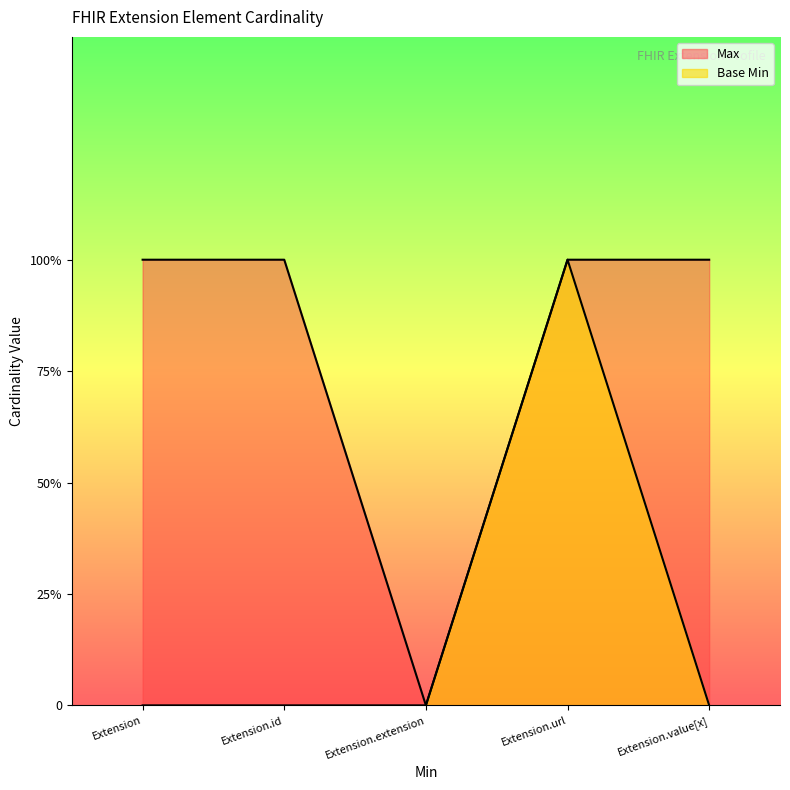

At Extension.value[x], list the series in order from smallest to largest.

Base Min, Max